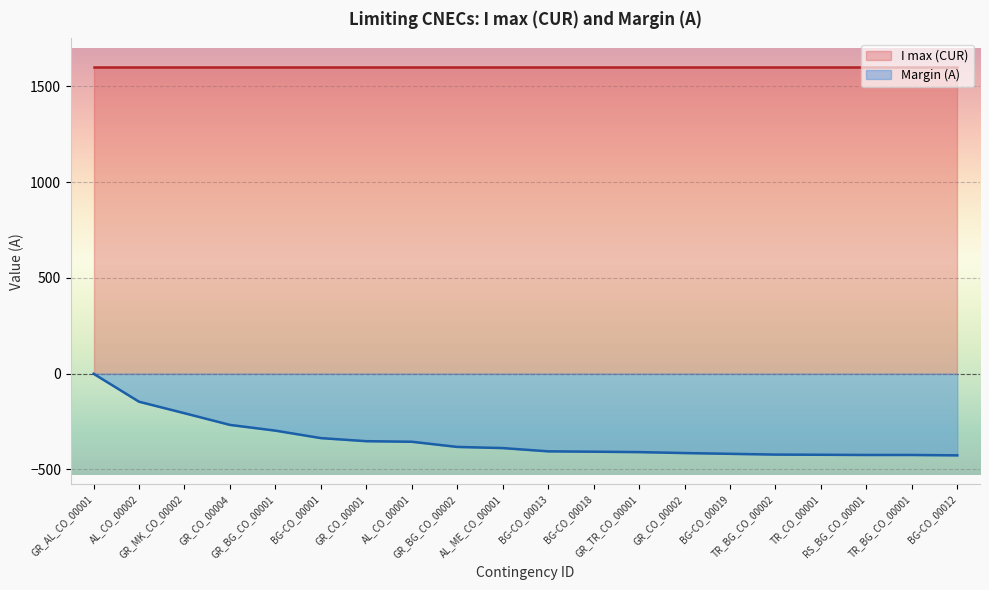

What is the sum of the values at RS_BG_CO_00001 and GR_MK_CO_00002?

-632